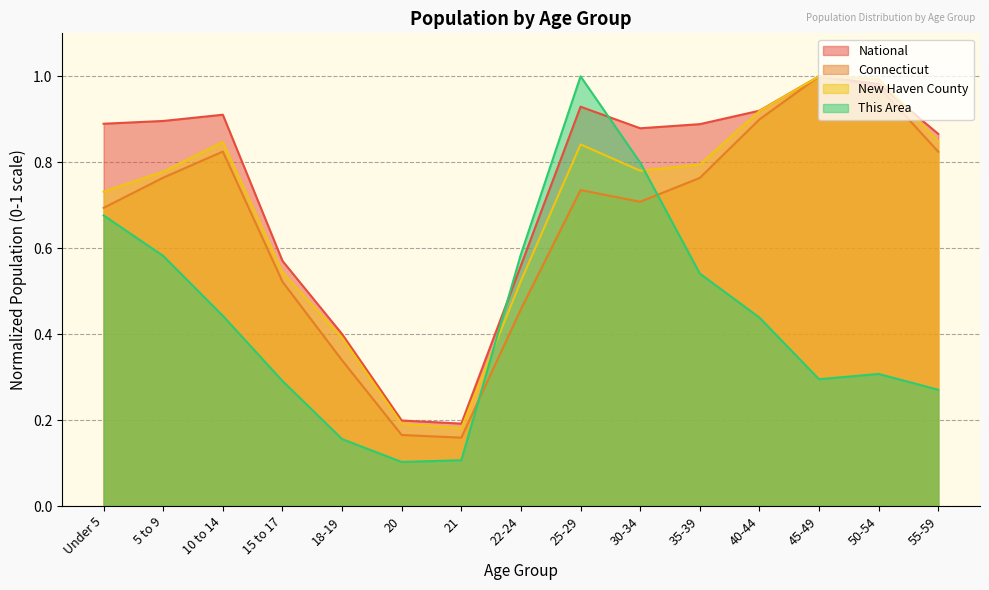

How many times do This Area and National cross each other?

2